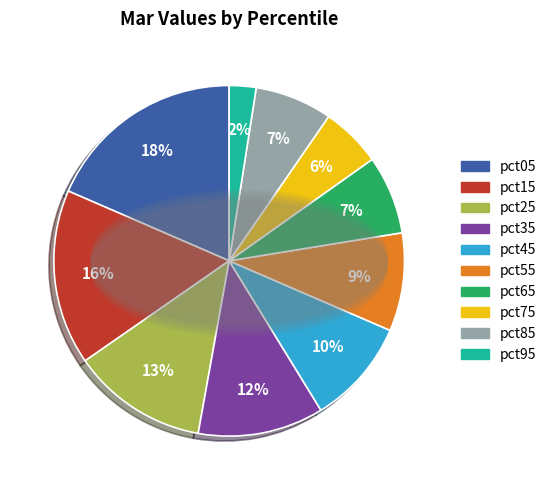

Approximately how many times larger is the value at pct15 compared to pct05?

0.9